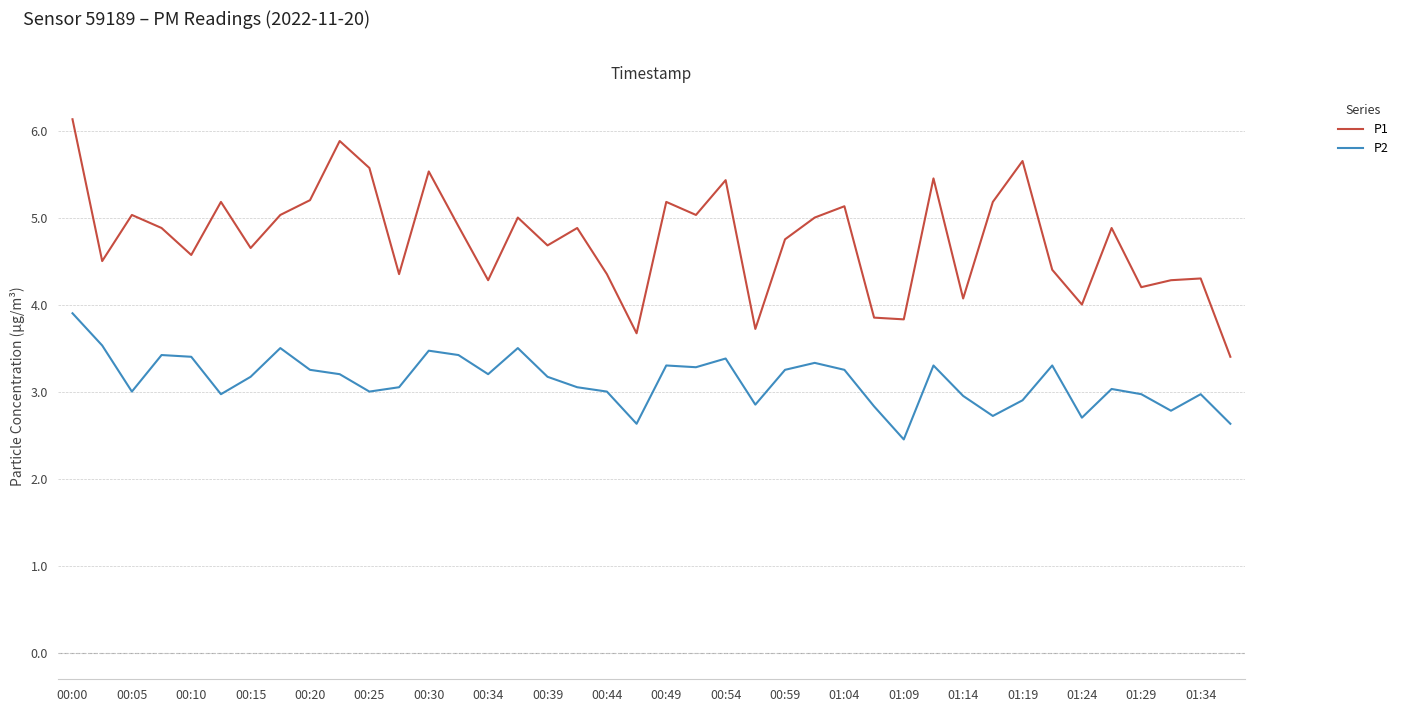

Rank the series by their average value, from lowest to highest.

P2, P1